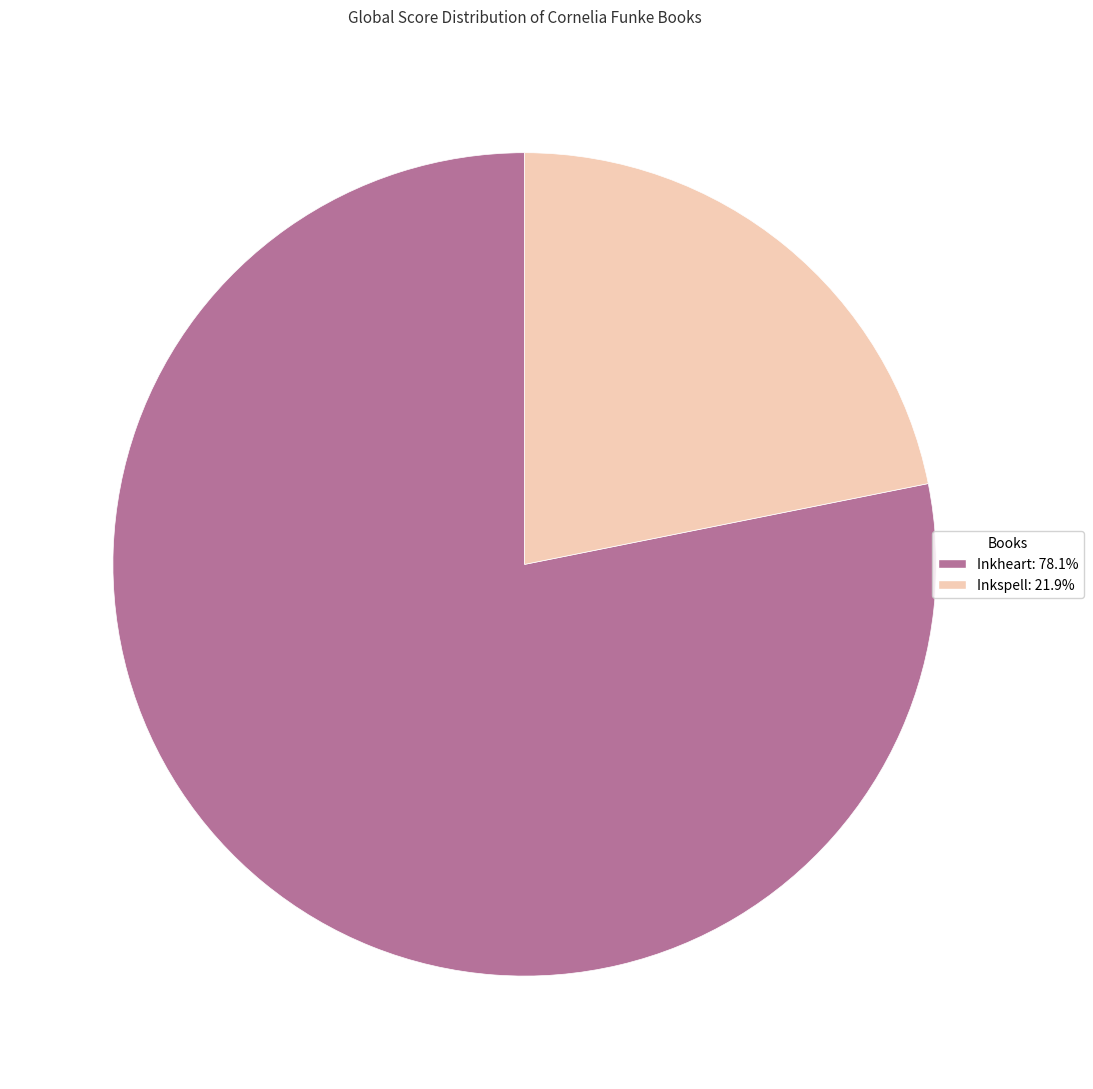

Which category has the biggest portion of the pie?

Inkheart